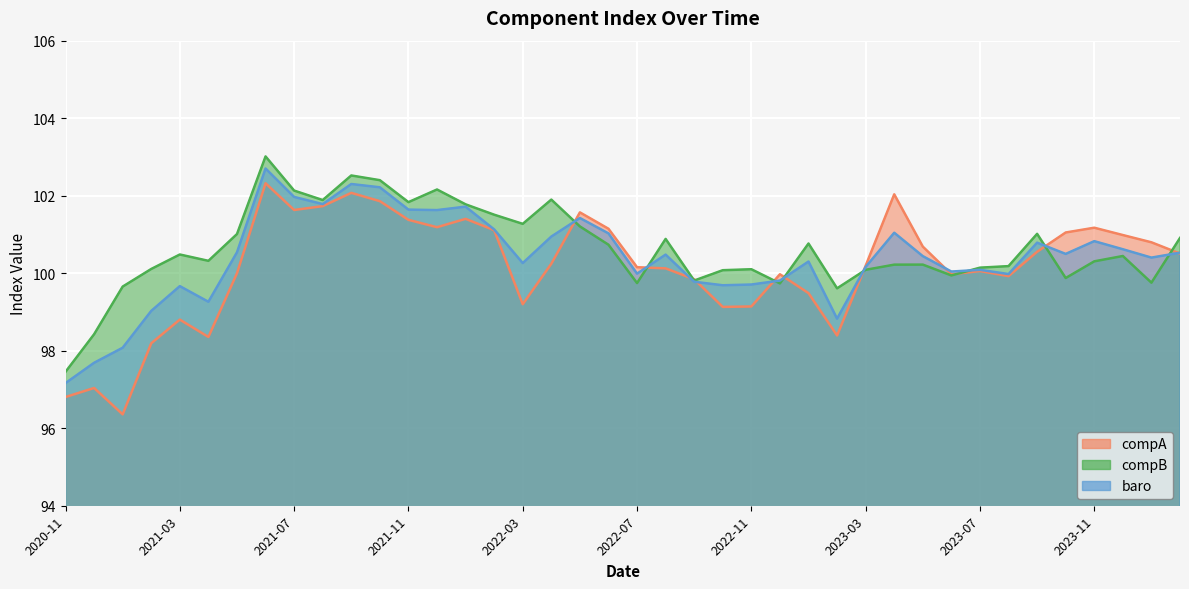

What are all the series names shown in the legend?

compA, compB, baro